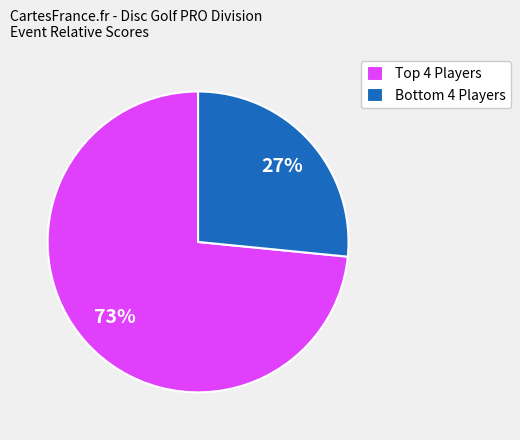

Which category has the biggest portion of the pie?

Top 4 Players